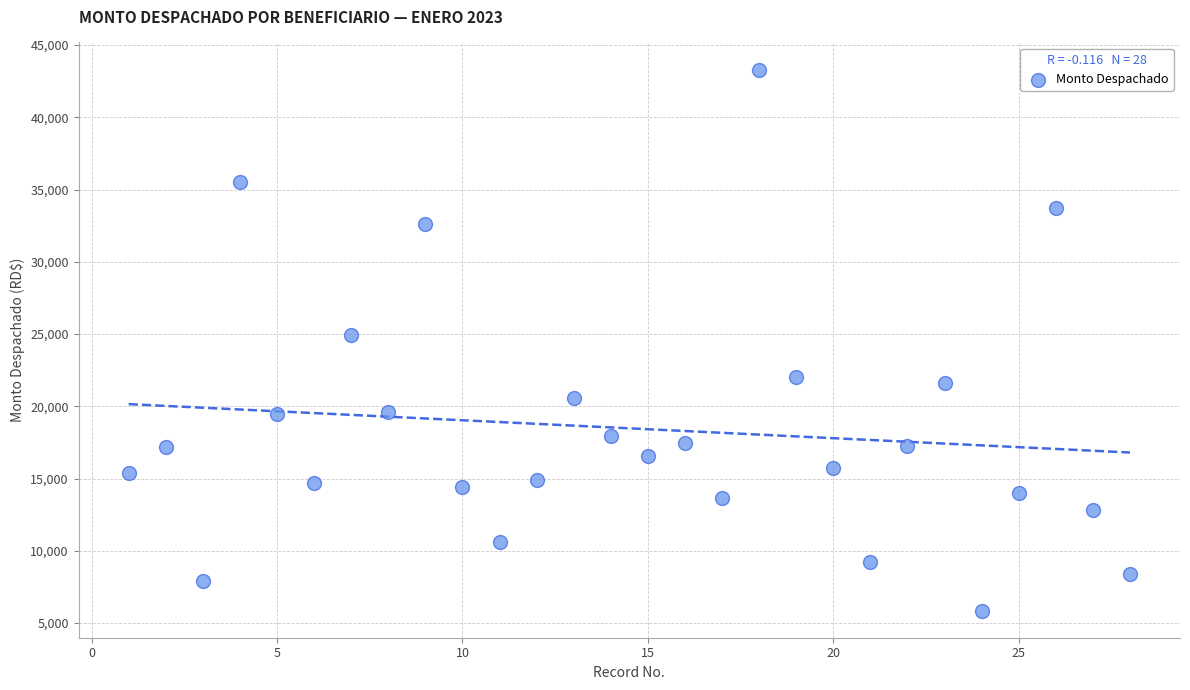

What is the range of X values (max minus min)?

27.0